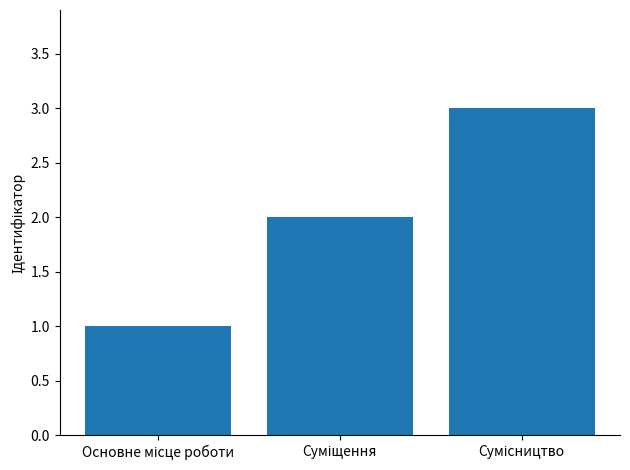

Reading left to right, transcribe all the data shown in this chart.

1	2	3